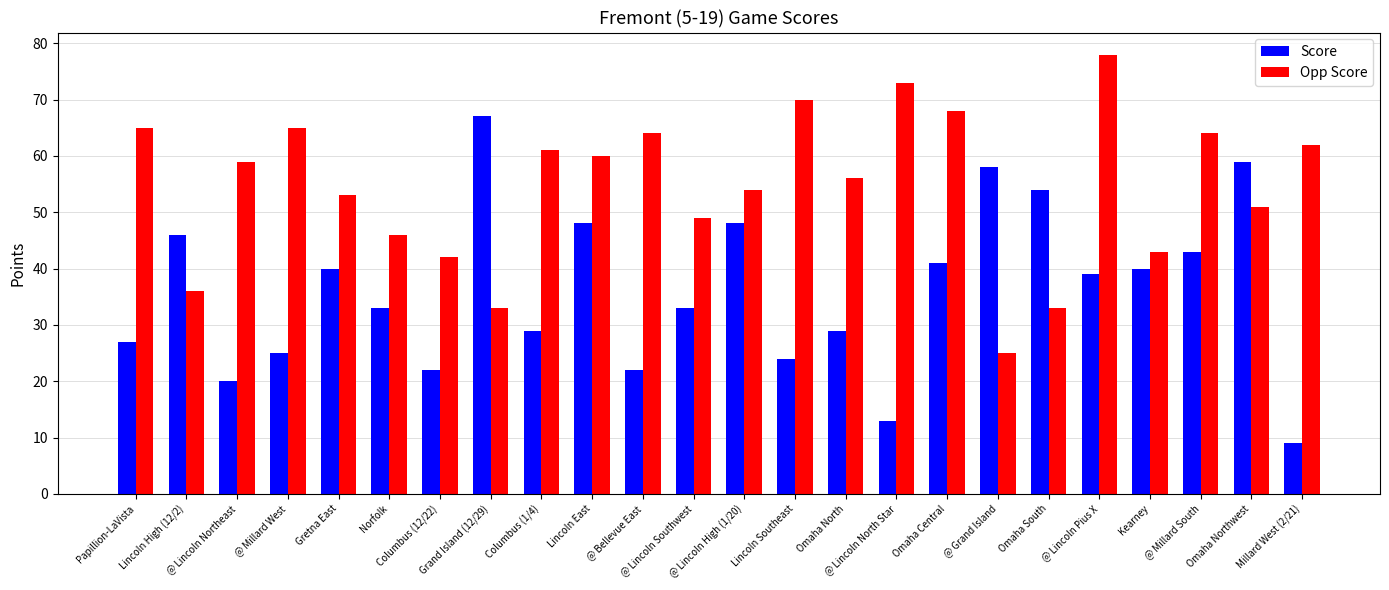

At which label does Opp Score first exceed 59?

Papillion-LaVista